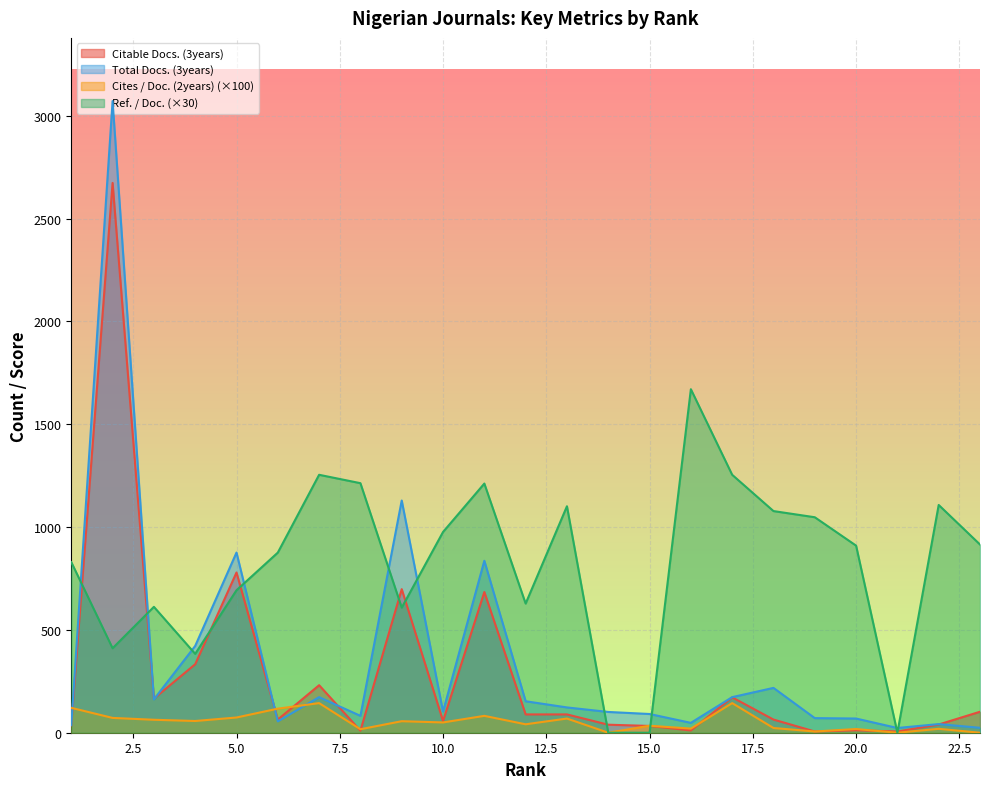

Reading left to right, list all the values displayed in this chart.

Citable Docs. (3years): 36.0	2673.0	166.0	333.0	779.0	64.0	231.0	10.0	698.0	57.0	684.0	89.0	89.0	39.0	33.0	11.0	172.0	64.0	6.0	12.0	6.0	40.0	102.0
Total Docs. (3years): 37.0	3071.0	162.0	422.0	876.0	55.0	173.0	82.0	1129.0	103.0	836.0	153.0	123.0	101.0	91.0	48.0	173.0	218.0	71.0	69.0	23.0	42.0	24.0
Cites / Doc. (2years): 121.0	72.0	63.0	57.0	74.0	117.0	144.0	17.0	56.0	50.0	82.0	41.0	69.0	0.0	34.0	20.0	144.0	23.0	6.0	18.0	0.0	19.0	0.0
Ref. / Doc.: 829.5	410.7	612.0	383.4	692.7	875.7	1254.0	1213.2	608.1	975.9	1211.4	627.9	1101.0	0.0	0.0	1670.1	1254.0	1077.6	1047.6	909.6	0.0	1107.3	915.0